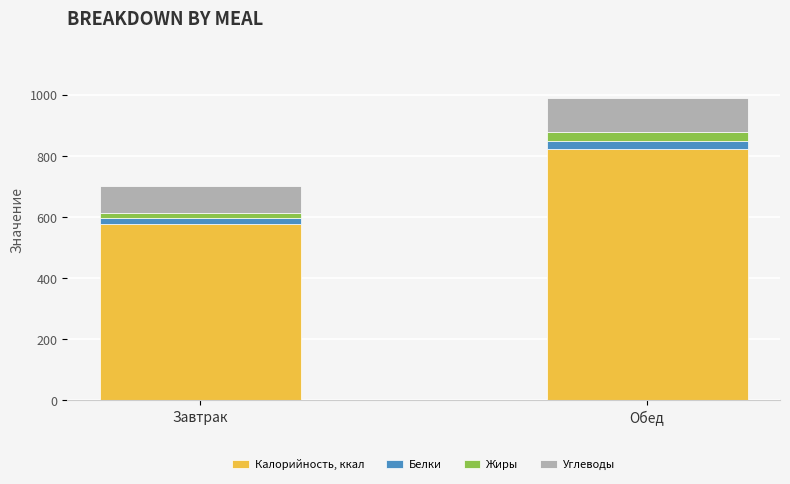

Count the number of categories in the chart.

2